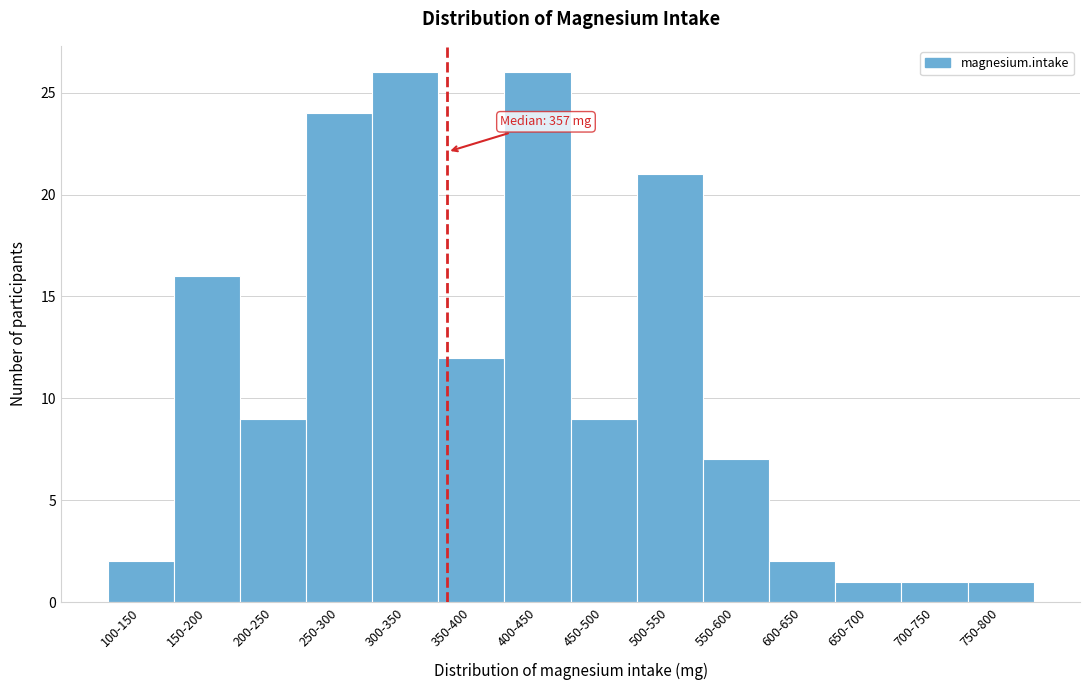

Reading left to right, extract all data points from this chart.

2	16	9	24	26	12	26	9	21	7	2	1	1	1